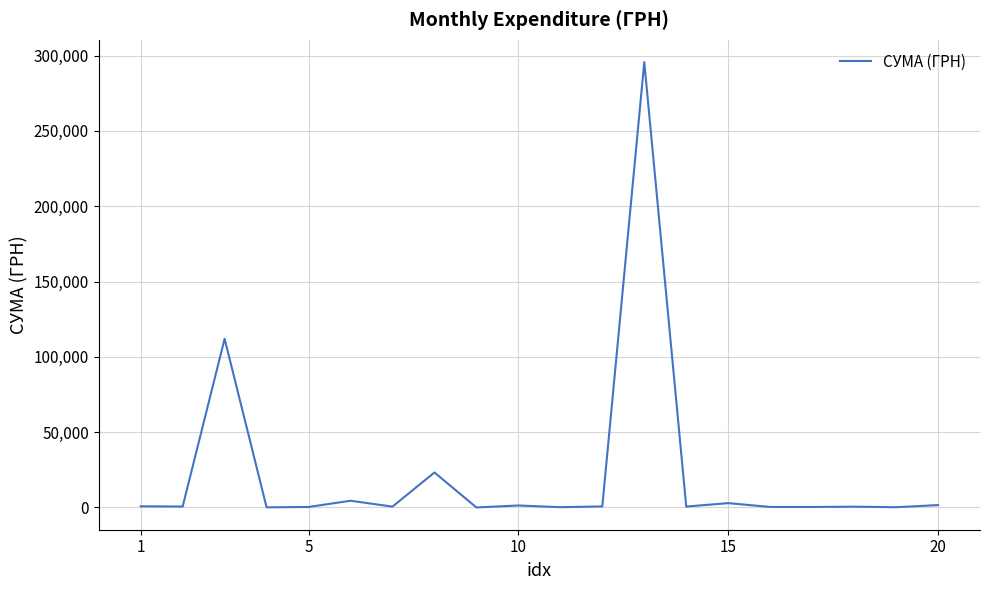

What is the greatest value displayed?

295638.6